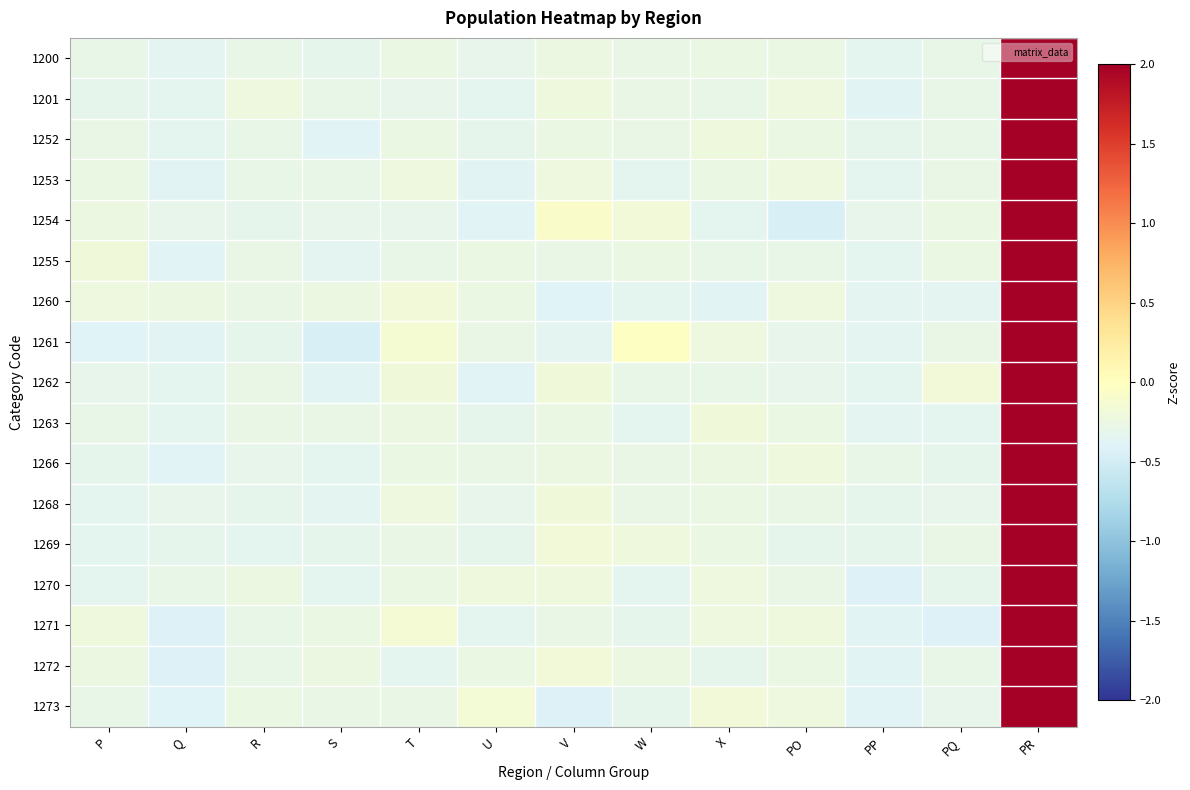

Which series changed the most between S and PR?

1261